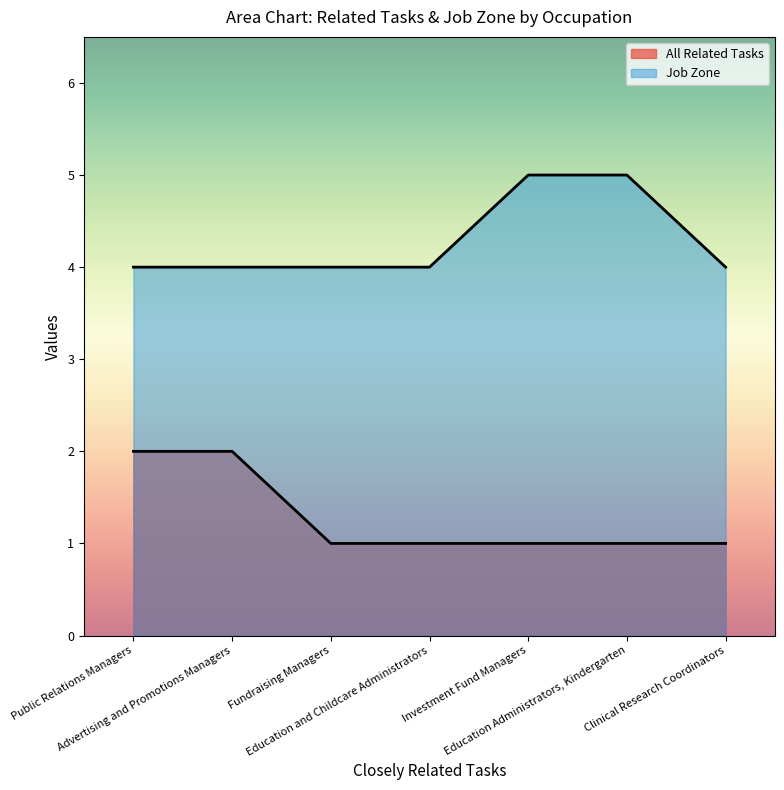

The Job Zone series shows 4 at Education and Childcare Administrators. True or false?

True